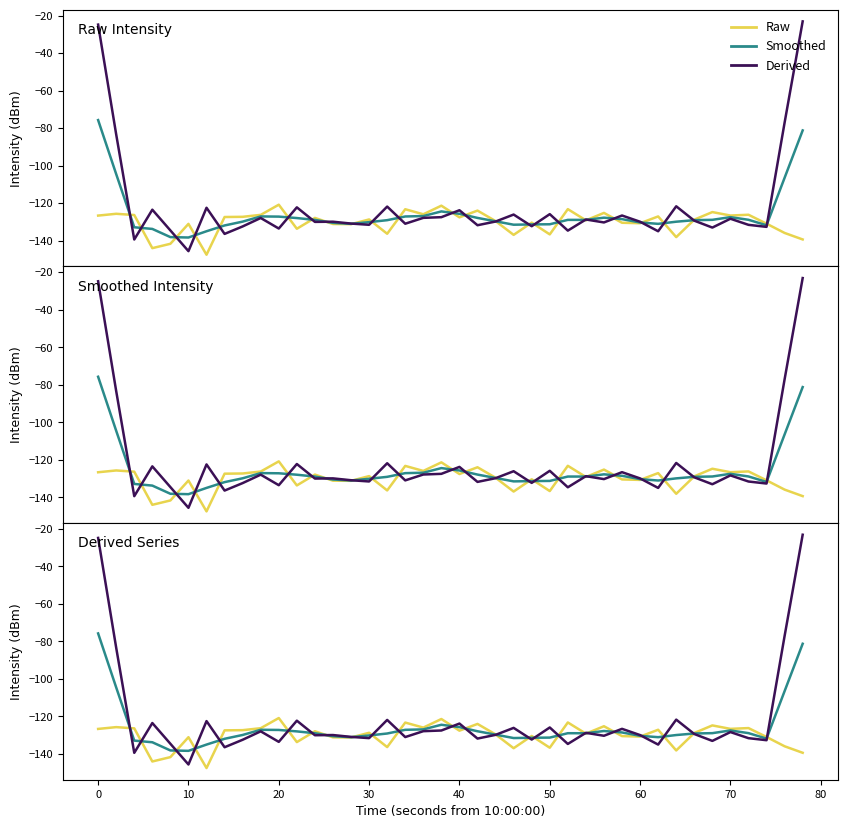

What is the average value of the Smoothed series?

-126.2